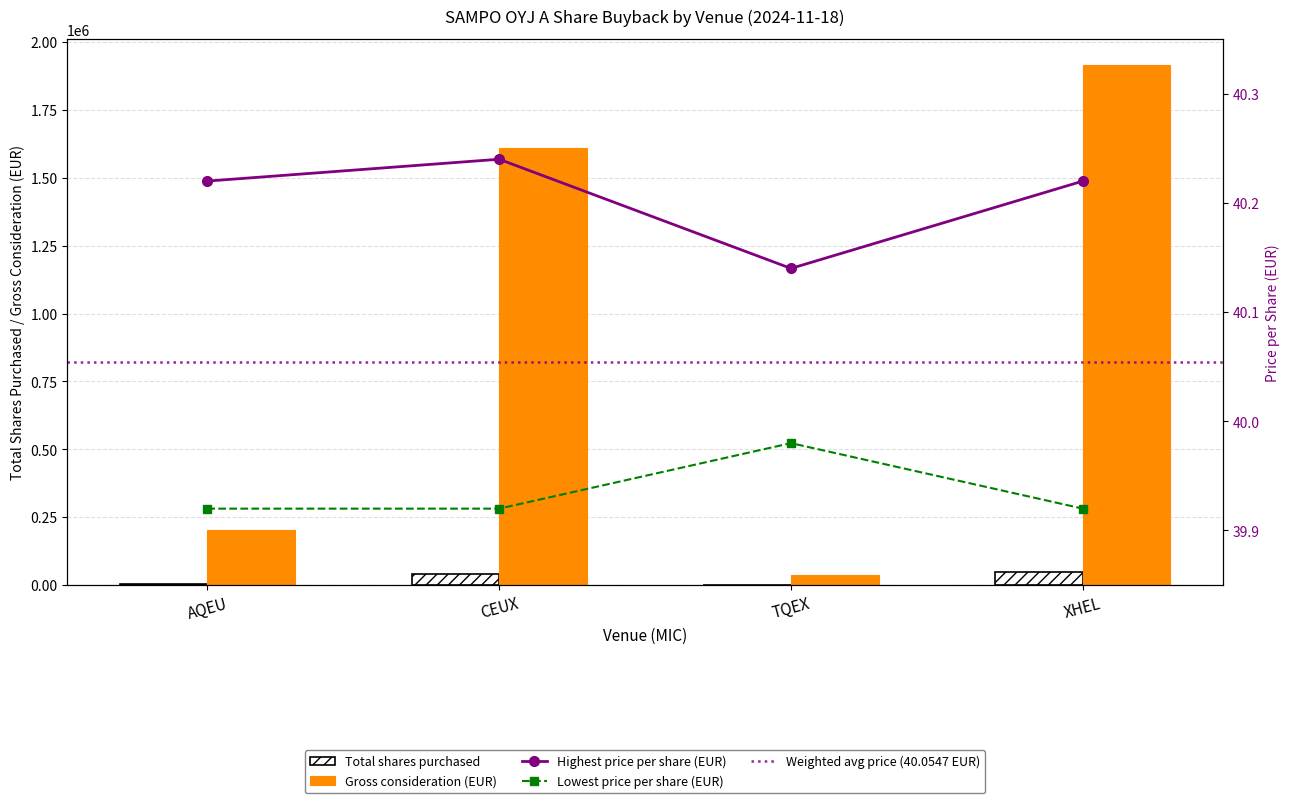

What is the label of the 3rd bar from the left?

TQEX